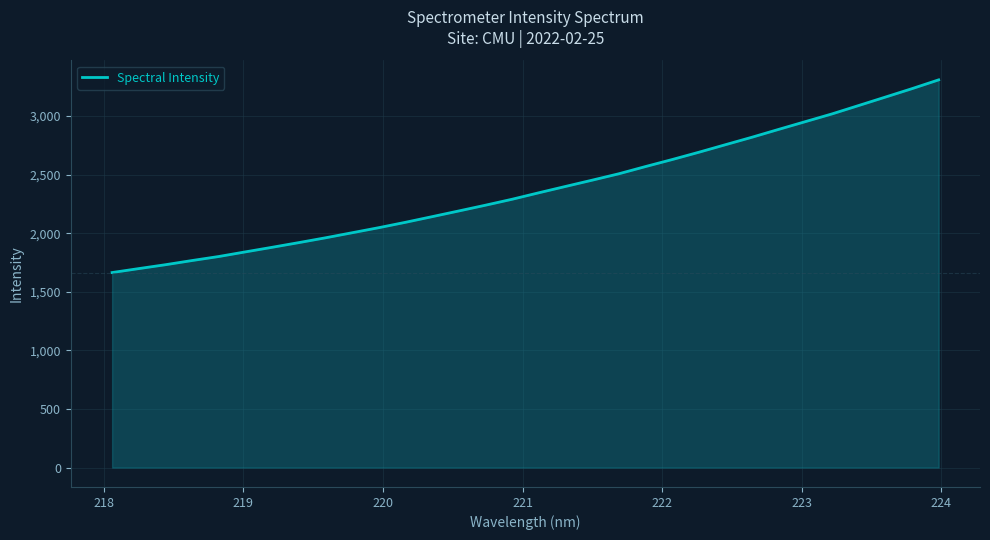

What is the difference between the maximum and minimum values?

1644.4